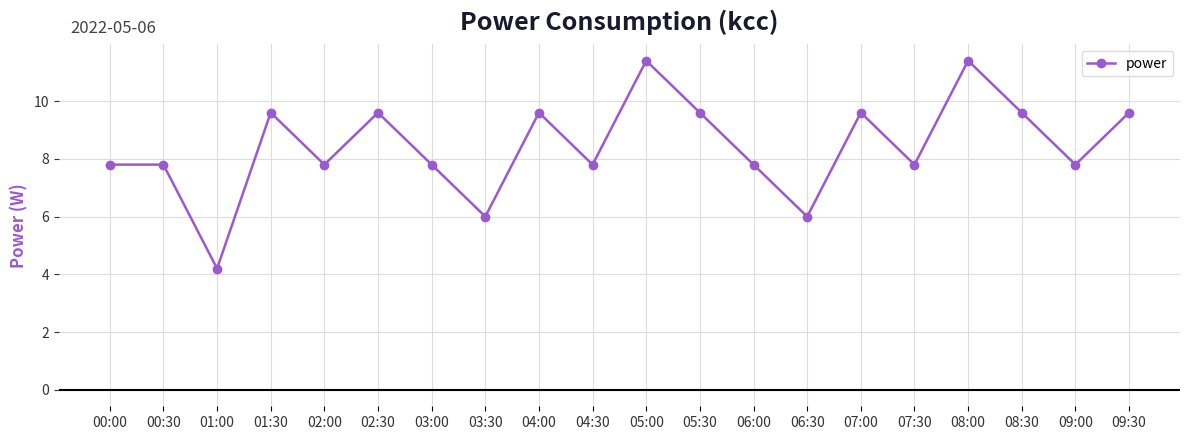

What is the maximum value shown in the chart?

11.4